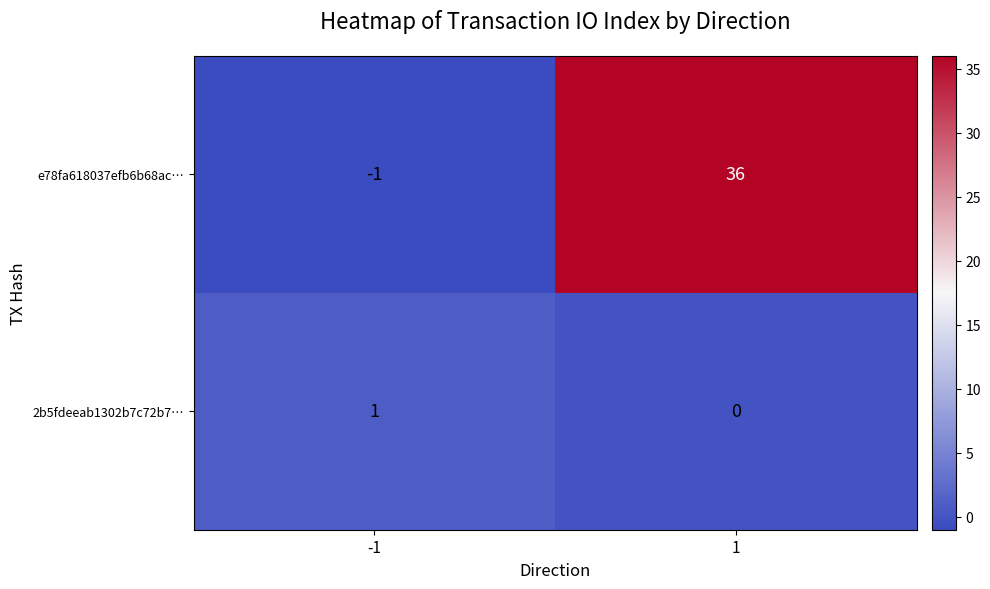

Read the e78fa618037efb6b68ac… value at 1, to the nearest 10.

40